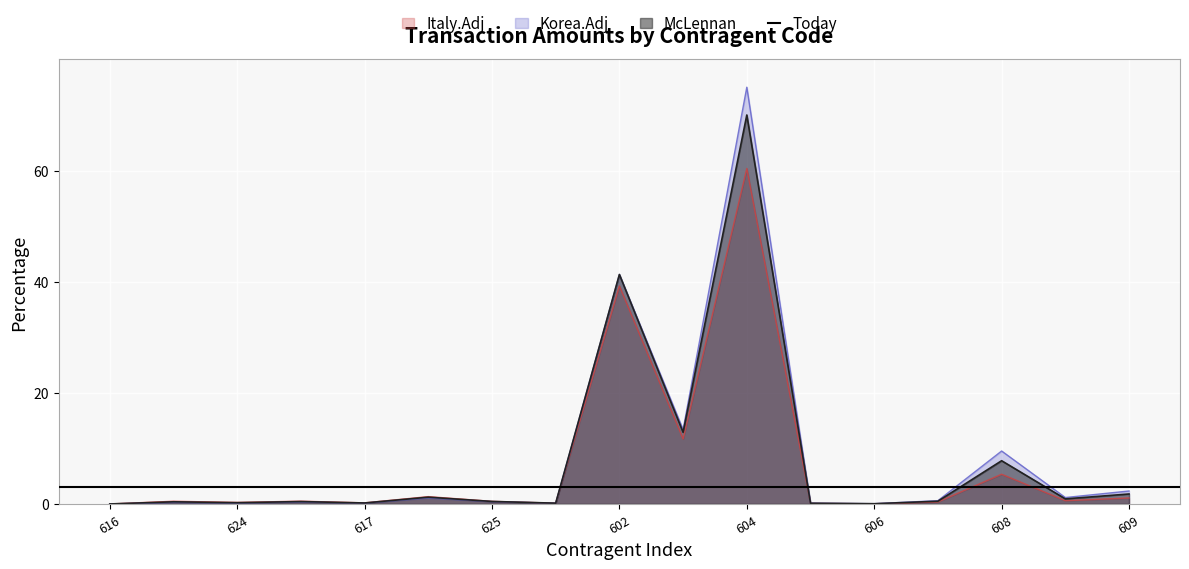

Which category has the highest value in the Korea.Adj series?

604